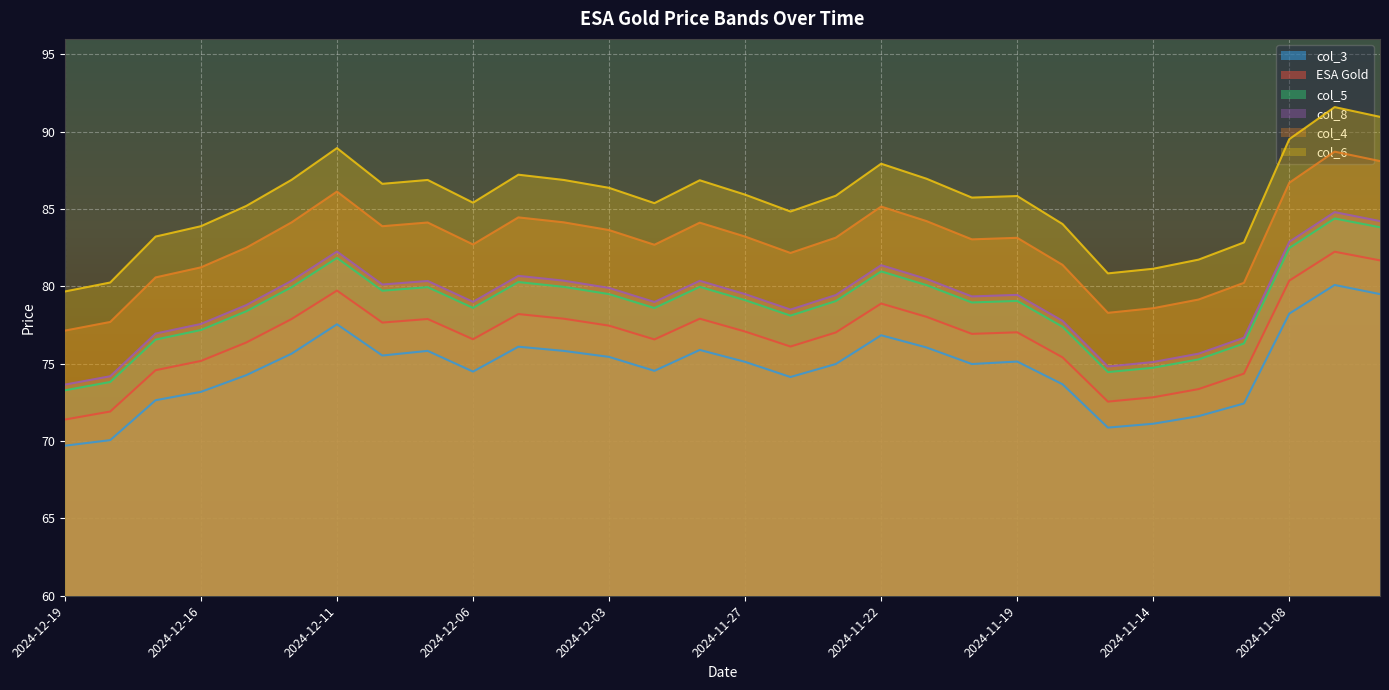

Reading right to left, list all the values displayed in this chart.

ESA Gold: 2024-11-06=81.7	2024-11-07=82.2	2024-11-08=80.4	2024-11-12=74.4	2024-11-13=73.4	2024-11-14=72.8	2024-11-15=72.5	2024-11-18=75.4	2024-11-19=77.0	2024-11-20=76.9	2024-11-21=78.0	2024-11-22=78.9	2024-11-25=77.0	2024-11-26=76.1	2024-11-27=77.1	2024-11-29=77.9	2024-12-02=76.6	2024-12-03=77.5	2024-12-04=77.9	2024-12-05=78.2	2024-12-06=76.6	2024-12-09=77.9	2024-12-10=77.7	2024-12-11=79.7	2024-12-12=77.9	2024-12-13=76.4	2024-12-16=75.2	2024-12-17=74.6	2024-12-18=71.9	2024-12-19=71.4
col_4: 2024-11-06=88.1	2024-11-07=88.7	2024-11-08=86.7	2024-11-12=80.2	2024-11-13=79.2	2024-11-14=78.6	2024-11-15=78.3	2024-11-18=81.4	2024-11-19=83.1	2024-11-20=83.0	2024-11-21=84.2	2024-11-22=85.2	2024-11-25=83.2	2024-11-26=82.2	2024-11-27=83.2	2024-11-29=84.1	2024-12-02=82.7	2024-12-03=83.6	2024-12-04=84.1	2024-12-05=84.5	2024-12-06=82.7	2024-12-09=84.1	2024-12-10=83.9	2024-12-11=86.1	2024-12-12=84.1	2024-12-13=82.5	2024-12-16=81.2	2024-12-17=80.6	2024-12-18=77.7	2024-12-19=77.1
col_6: 2024-11-06=91.0	2024-11-07=91.6	2024-11-08=89.5	2024-11-12=82.8	2024-11-13=81.7	2024-11-14=81.1	2024-11-15=80.8	2024-11-18=84.0	2024-11-19=85.8	2024-11-20=85.7	2024-11-21=87.0	2024-11-22=87.9	2024-11-25=85.9	2024-11-26=84.8	2024-11-27=85.9	2024-11-29=86.9	2024-12-02=85.4	2024-12-03=86.4	2024-12-04=86.9	2024-12-05=87.2	2024-12-06=85.4	2024-12-09=86.9	2024-12-10=86.6	2024-12-11=88.9	2024-12-12=86.9	2024-12-13=85.2	2024-12-16=83.9	2024-12-17=83.2	2024-12-18=80.2	2024-12-19=79.7
col_5: 2024-11-06=83.8	2024-11-07=84.4	2024-11-08=82.5	2024-11-12=76.3	2024-11-13=75.3	2024-11-14=74.7	2024-11-15=74.5	2024-11-18=77.4	2024-11-19=79.1	2024-11-20=79.0	2024-11-21=80.1	2024-11-22=81.0	2024-11-25=79.0	2024-11-26=78.1	2024-11-27=79.1	2024-11-29=80.0	2024-12-02=78.6	2024-12-03=79.5	2024-12-04=80.0	2024-12-05=80.3	2024-12-06=78.6	2024-12-09=80.0	2024-12-10=79.7	2024-12-11=81.8	2024-12-12=80.0	2024-12-13=78.4	2024-12-16=77.2	2024-12-17=76.6	2024-12-18=73.8	2024-12-19=73.3
col_3: 2024-11-06=79.5	2024-11-07=80.1	2024-11-08=78.2	2024-11-12=72.4	2024-11-13=71.6	2024-11-14=71.1	2024-11-15=70.9	2024-11-18=73.7	2024-11-19=75.1	2024-11-20=75.0	2024-11-21=76.0	2024-11-22=76.8	2024-11-25=75.0	2024-11-26=74.1	2024-11-27=75.1	2024-11-29=75.9	2024-12-02=74.5	2024-12-03=75.4	2024-12-04=75.8	2024-12-05=76.1	2024-12-06=74.5	2024-12-09=75.8	2024-12-10=75.5	2024-12-11=77.5	2024-12-12=75.7	2024-12-13=74.3	2024-12-16=73.2	2024-12-17=72.6	2024-12-18=70.1	2024-12-19=69.7
col_8: 2024-11-06=84.2	2024-11-07=84.8	2024-11-08=82.9	2024-11-12=76.7	2024-11-13=75.7	2024-11-14=75.1	2024-11-15=74.8	2024-11-18=77.8	2024-11-19=79.5	2024-11-20=79.3	2024-11-21=80.5	2024-11-22=81.4	2024-11-25=79.4	2024-11-26=78.5	2024-11-27=79.5	2024-11-29=80.4	2024-12-02=79.0	2024-12-03=79.9	2024-12-04=80.4	2024-12-05=80.7	2024-12-06=79.0	2024-12-09=80.3	2024-12-10=80.1	2024-12-11=82.2	2024-12-12=80.4	2024-12-13=78.8	2024-12-16=77.6	2024-12-17=77.0	2024-12-18=74.2	2024-12-19=73.7